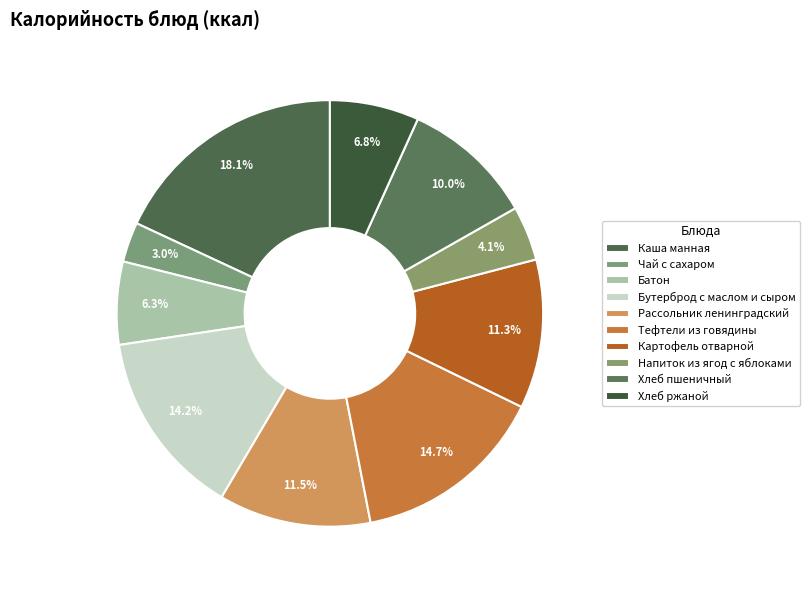

Combined, do Тефтели из говядины and Хлеб ржаной account for over 50%?

No